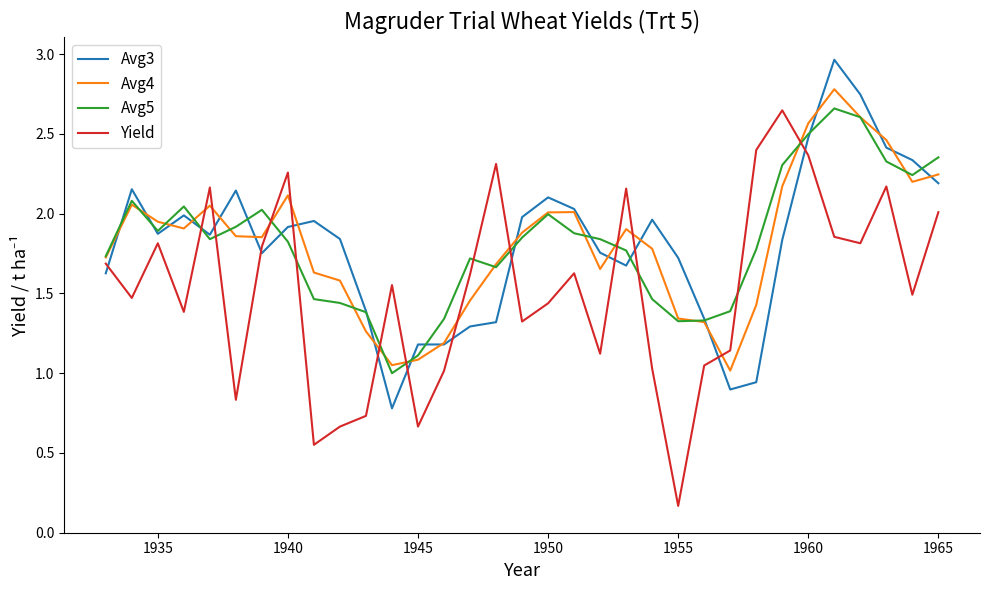

How many values in the Yield series are below 1?

6